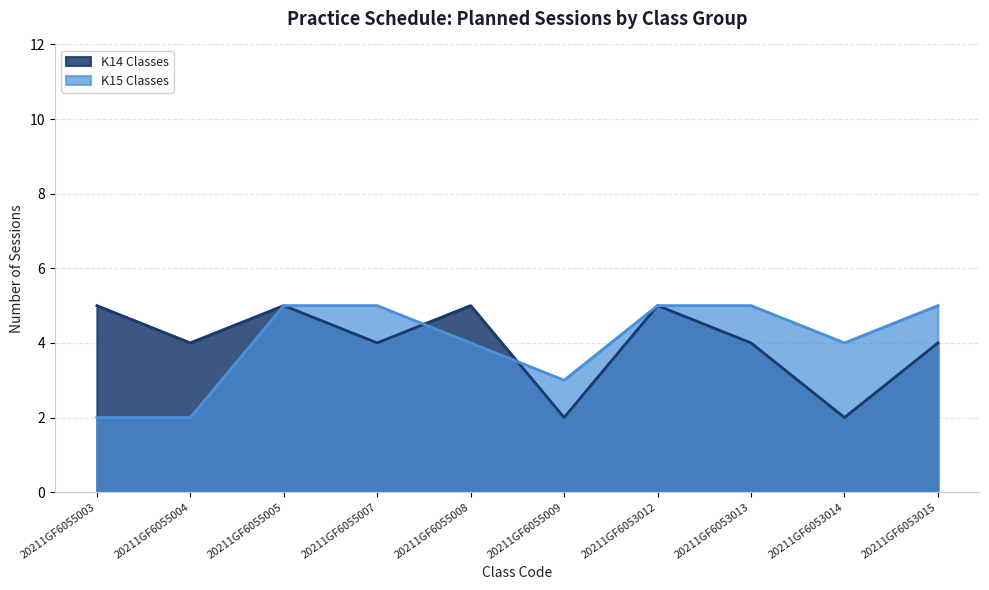

Reading left to right, extract all data points from this chart.

K14 Classes: 5	4	5	4	5	2	5	4	2	4
K15 Classes: 2	2	5	5	4	3	5	5	4	5